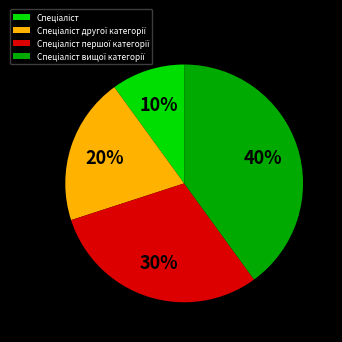

To the nearest percent, what is the difference between the largest and smallest slice percentages?

30%